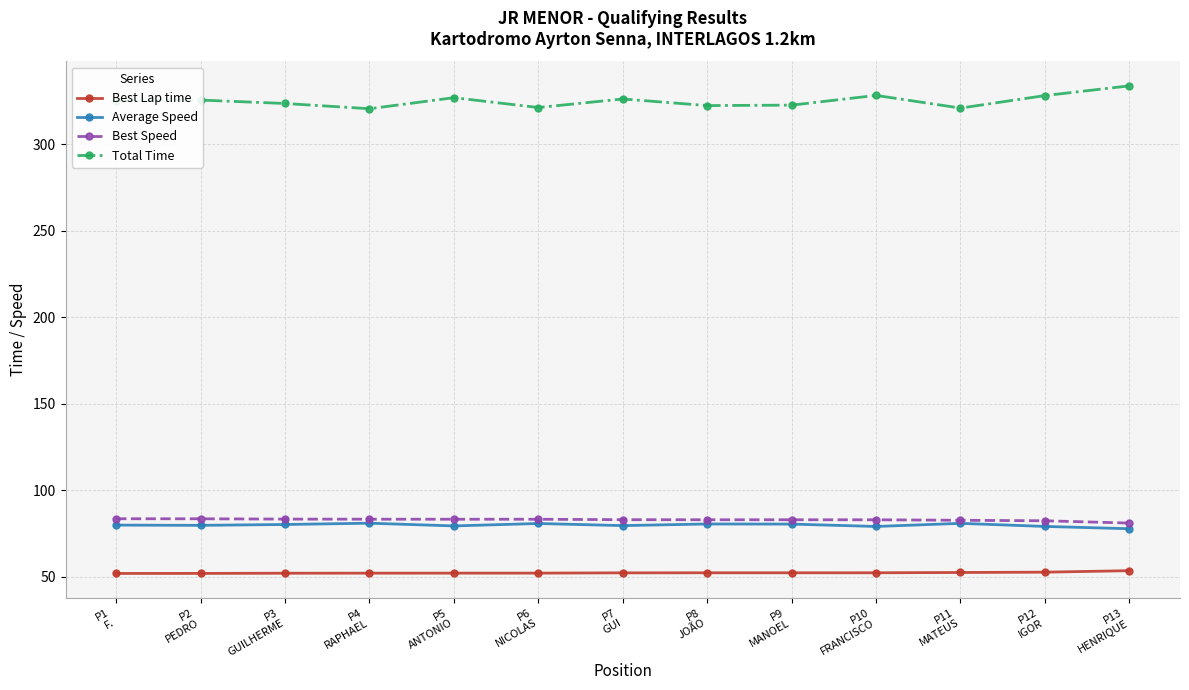

Count the number of data series in this chart.

4